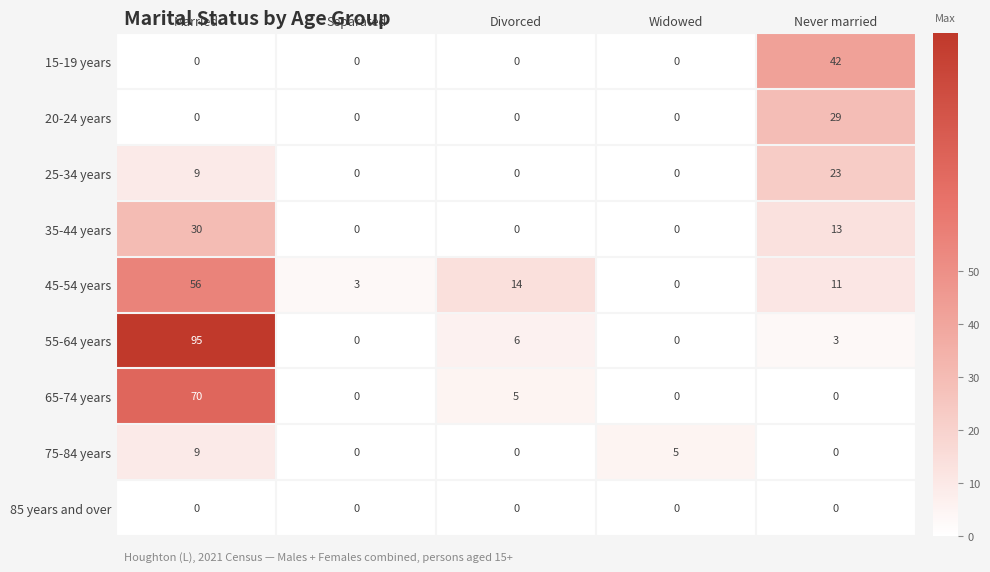

At which category does the chart reach its peak across all series?

Married